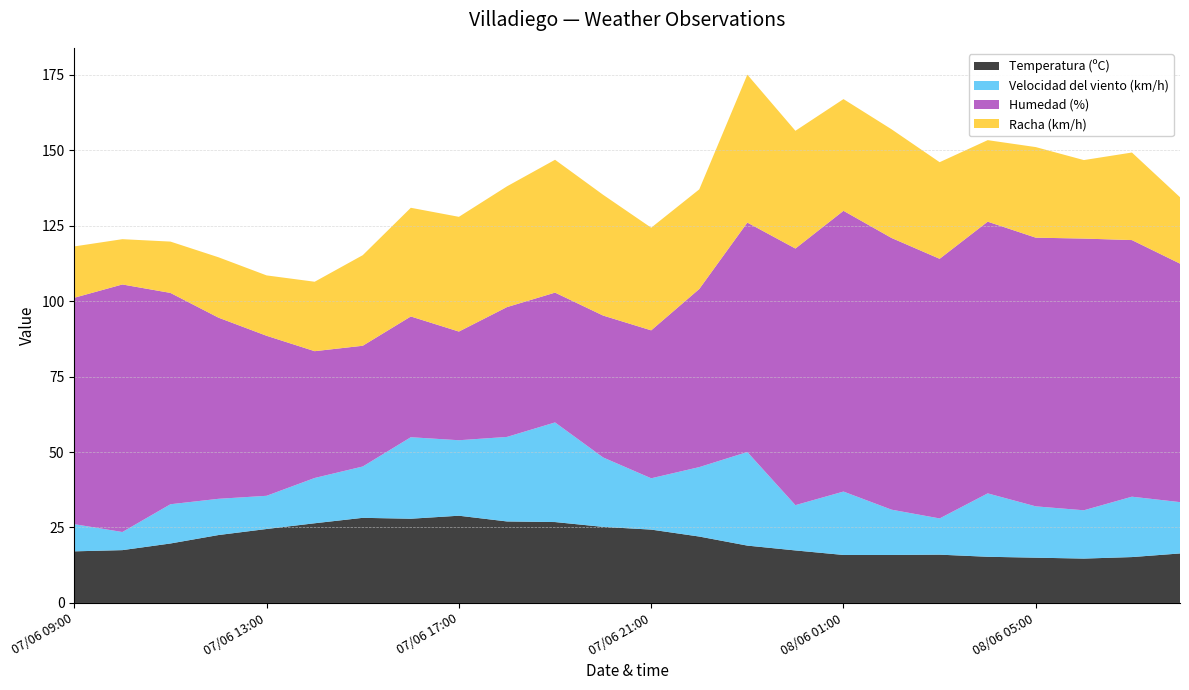

Reading left to right, extract all data points from this chart.

Temperatura (ºC): 08/06 08:00=16.4	08/06 07:00=15.2	08/06 06:00=14.7	08/06 05:00=15.0	08/06 04:00=15.3	08/06 03:00=16.0	08/06 02:00=15.9	08/06 01:00=15.9	08/06 00:00=17.4	07/06 23:00=19.0	07/06 22:00=22.0	07/06 21:00=24.3	07/06 20:00=25.2	07/06 19:00=26.8	07/06 18:00=27.0	07/06 17:00=28.9	07/06 16:00=27.9	07/06 15:00=28.2	07/06 14:00=26.4	07/06 13:00=24.5	07/06 12:00=22.5	07/06 11:00=19.7	07/06 10:00=17.5	07/06 09:00=17.1
Velocidad del viento (km/h): 08/06 08:00=17.0	08/06 07:00=20.0	08/06 06:00=16.0	08/06 05:00=17.0	08/06 04:00=21.0	08/06 03:00=12.0	08/06 02:00=15.0	08/06 01:00=21.0	08/06 00:00=15.0	07/06 23:00=31.0	07/06 22:00=23.0	07/06 21:00=17.0	07/06 20:00=23.0	07/06 19:00=33.0	07/06 18:00=28.0	07/06 17:00=25.0	07/06 16:00=27.0	07/06 15:00=17.0	07/06 14:00=15.0	07/06 13:00=11.0	07/06 12:00=12.0	07/06 11:00=13.0	07/06 10:00=6.0	07/06 09:00=9.0
Humedad (%): 08/06 08:00=79.0	08/06 07:00=85.0	08/06 06:00=90.0	08/06 05:00=89.0	08/06 04:00=90.0	08/06 03:00=86.0	08/06 02:00=90.0	08/06 01:00=93.0	08/06 00:00=85.0	07/06 23:00=76.0	07/06 22:00=59.0	07/06 21:00=49.0	07/06 20:00=47.0	07/06 19:00=43.0	07/06 18:00=43.0	07/06 17:00=36.0	07/06 16:00=40.0	07/06 15:00=40.0	07/06 14:00=42.0	07/06 13:00=53.0	07/06 12:00=60.0	07/06 11:00=70.0	07/06 10:00=82.0	07/06 09:00=75.0
Racha (km/h): 08/06 08:00=22.0	08/06 07:00=29.0	08/06 06:00=26.0	08/06 05:00=30.0	08/06 04:00=27.0	08/06 03:00=32.0	08/06 02:00=36.0	08/06 01:00=37.0	08/06 00:00=39.0	07/06 23:00=49.0	07/06 22:00=33.0	07/06 21:00=34.0	07/06 20:00=40.0	07/06 19:00=44.0	07/06 18:00=40.0	07/06 17:00=38.0	07/06 16:00=36.0	07/06 15:00=30.0	07/06 14:00=23.0	07/06 13:00=20.0	07/06 12:00=20.0	07/06 11:00=17.0	07/06 10:00=15.0	07/06 09:00=17.0